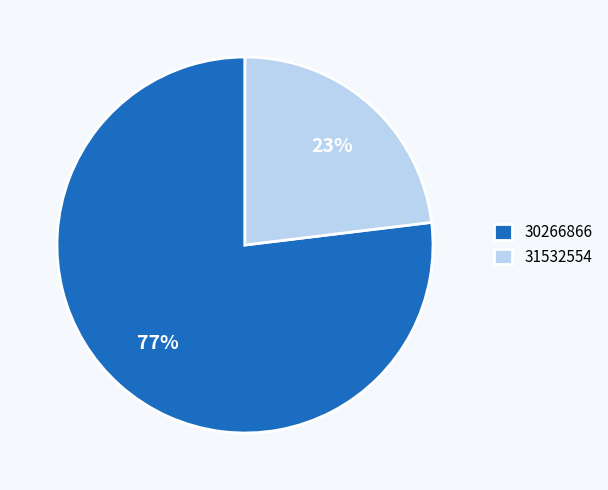

Which slice is the largest?

30266866